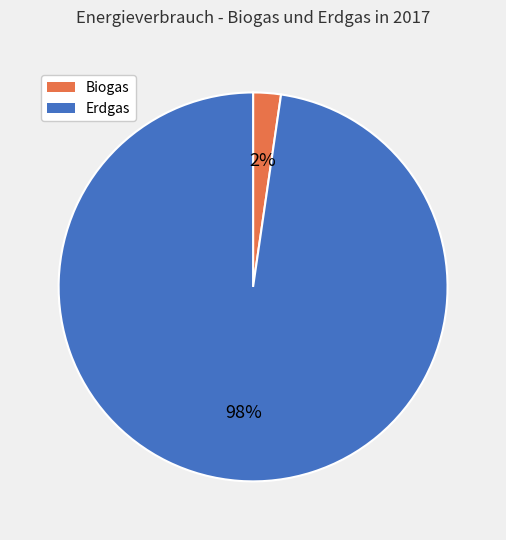

To the nearest percent, what portion does Erdgas represent?

98%